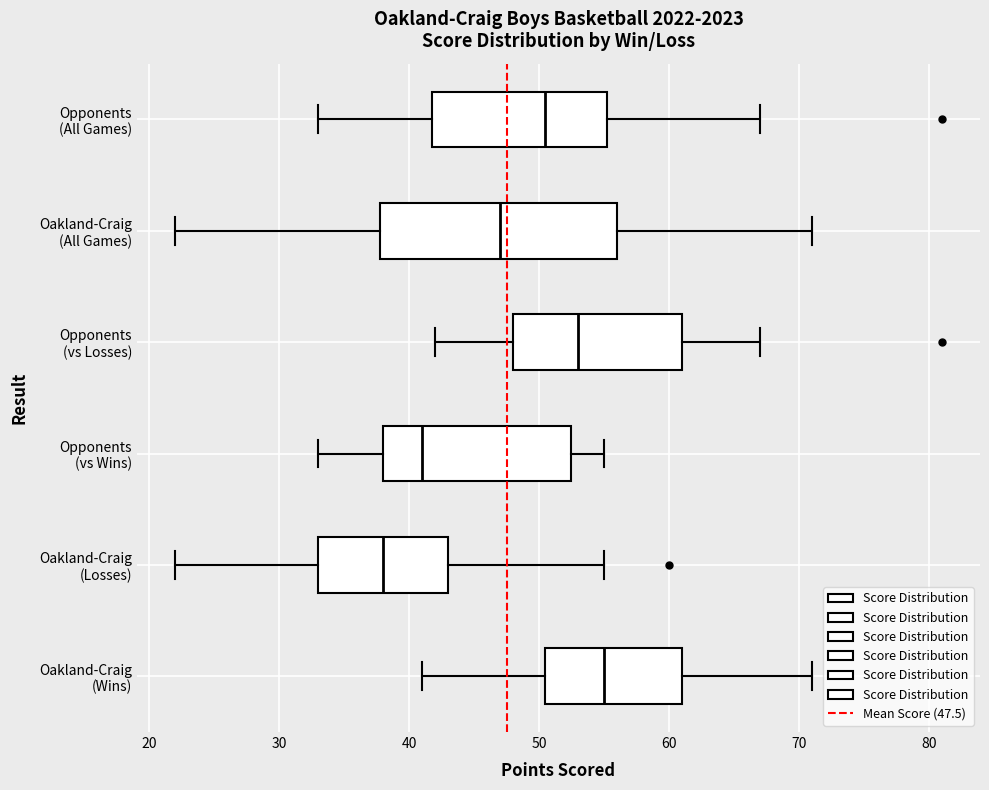

Comparing the boxes themselves (not the whiskers), which one is the widest?

Oakland-Craig (All Games)